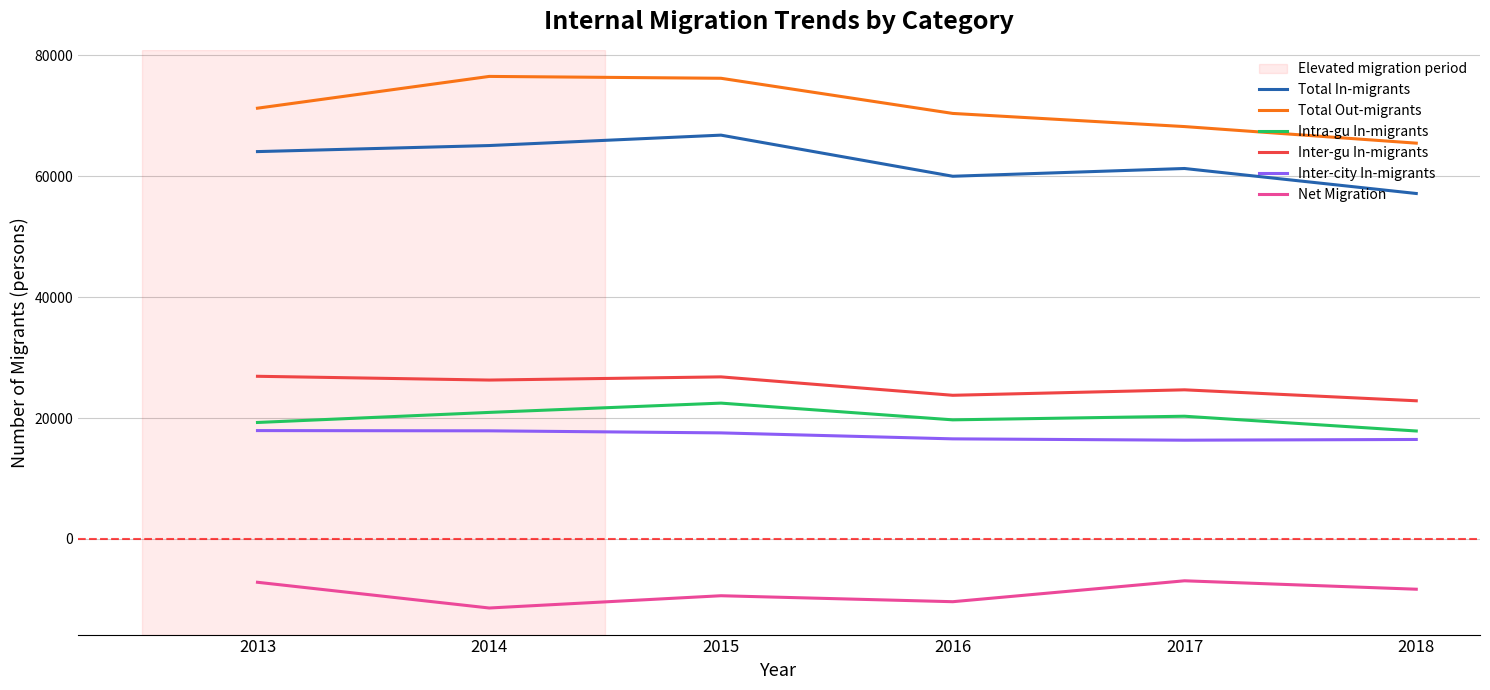

The value of Inter-gu In-migrants at 2016 is 7122. True or false?

False